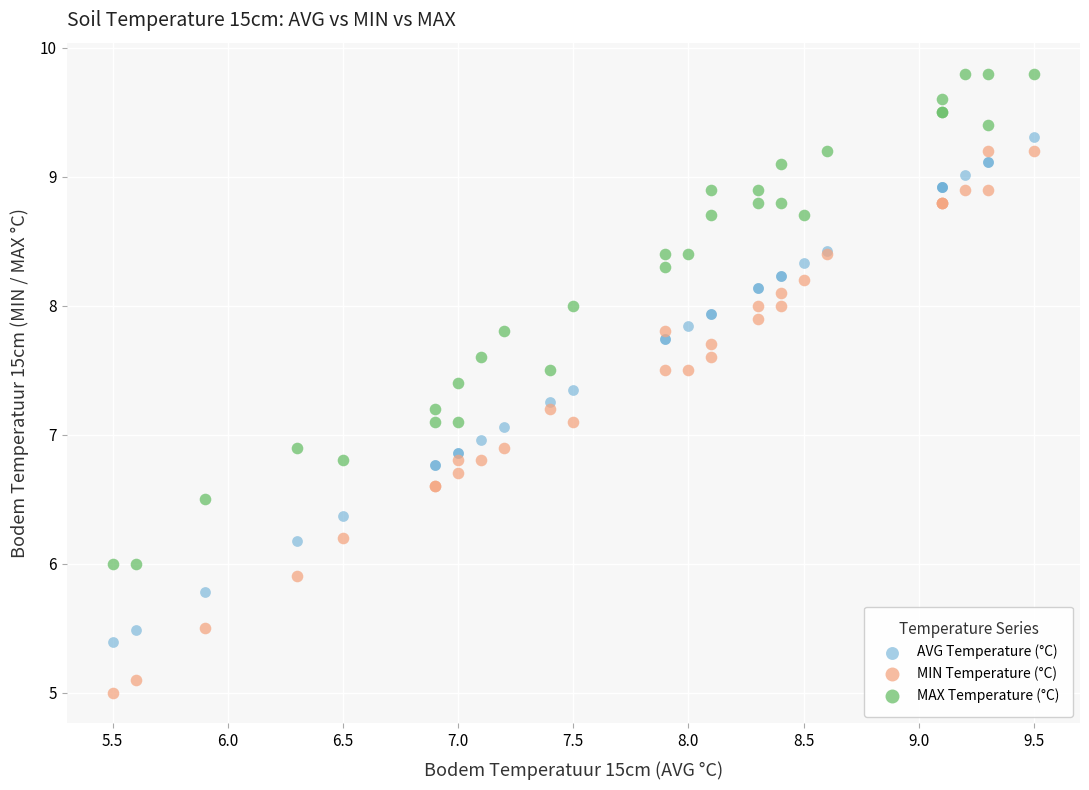

What are all the series names shown in the legend?

AVG Temperature (°C), MIN Temperature (°C), MAX Temperature (°C)